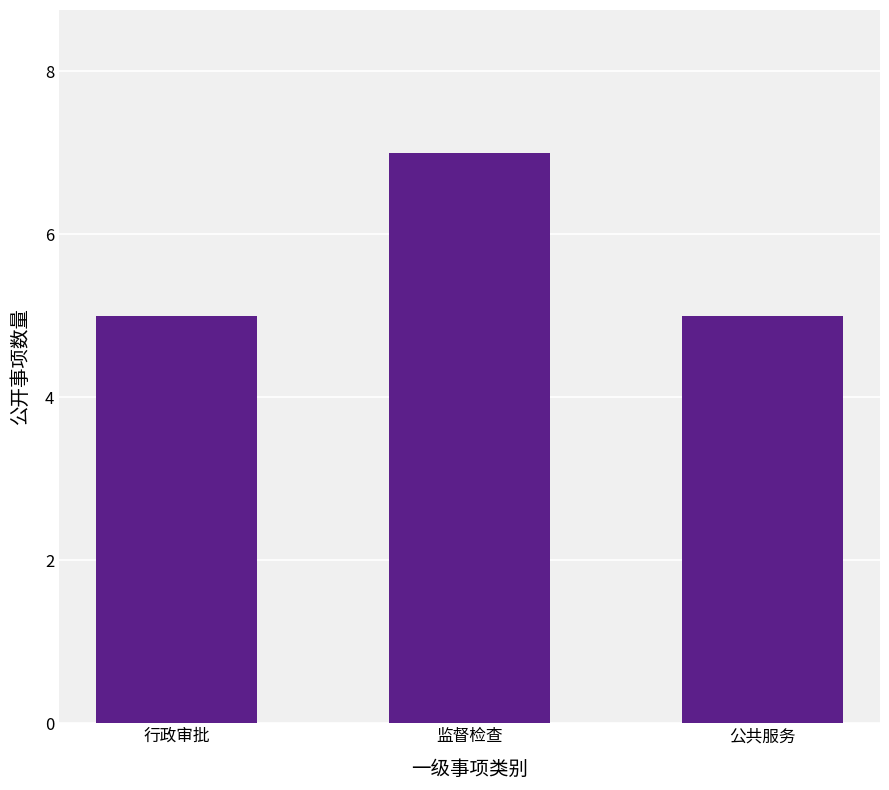

The value at 行政审批 is 5. True or false?

True